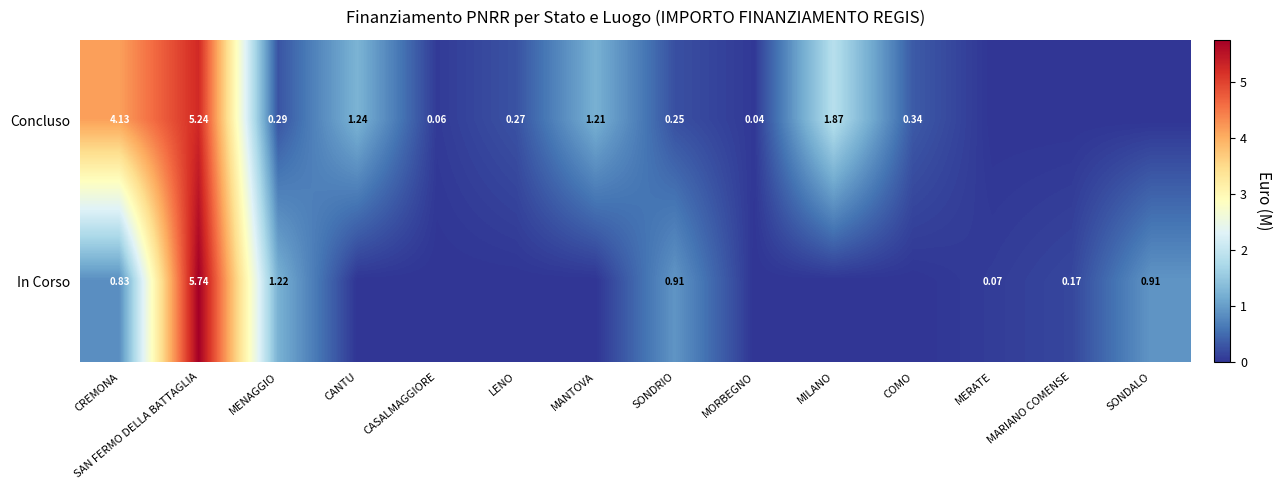

At COMO, list the series in order from smallest to largest.

In Corso, Concluso